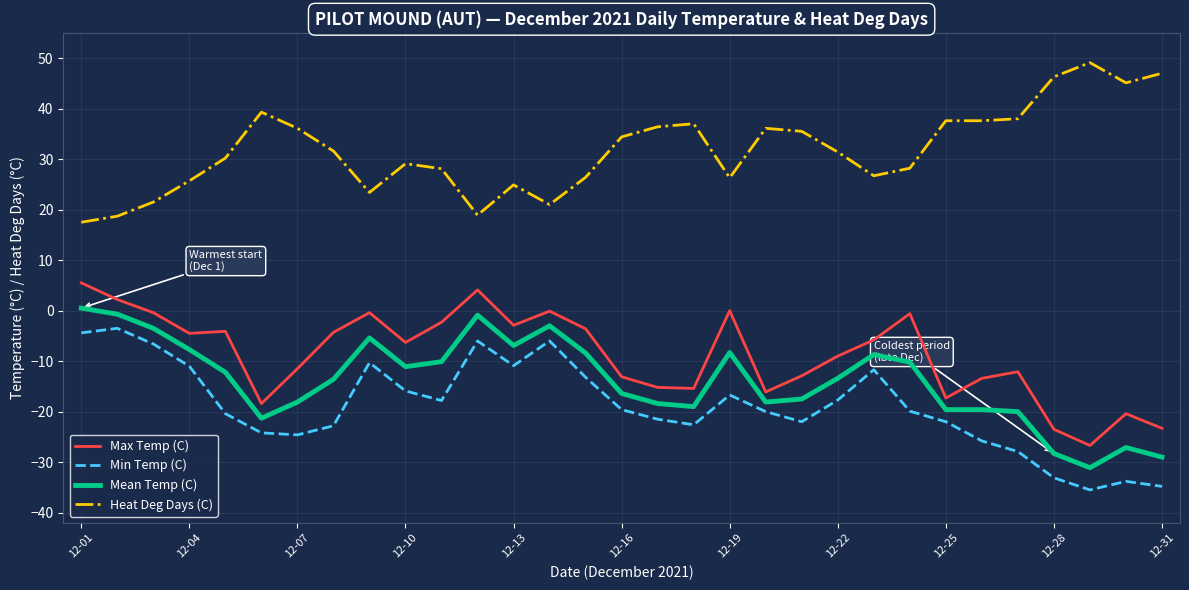

List the series in order of their peak value, highest first.

Heat Deg Days (C), Max Temp (C), Mean Temp (C), Min Temp (C)